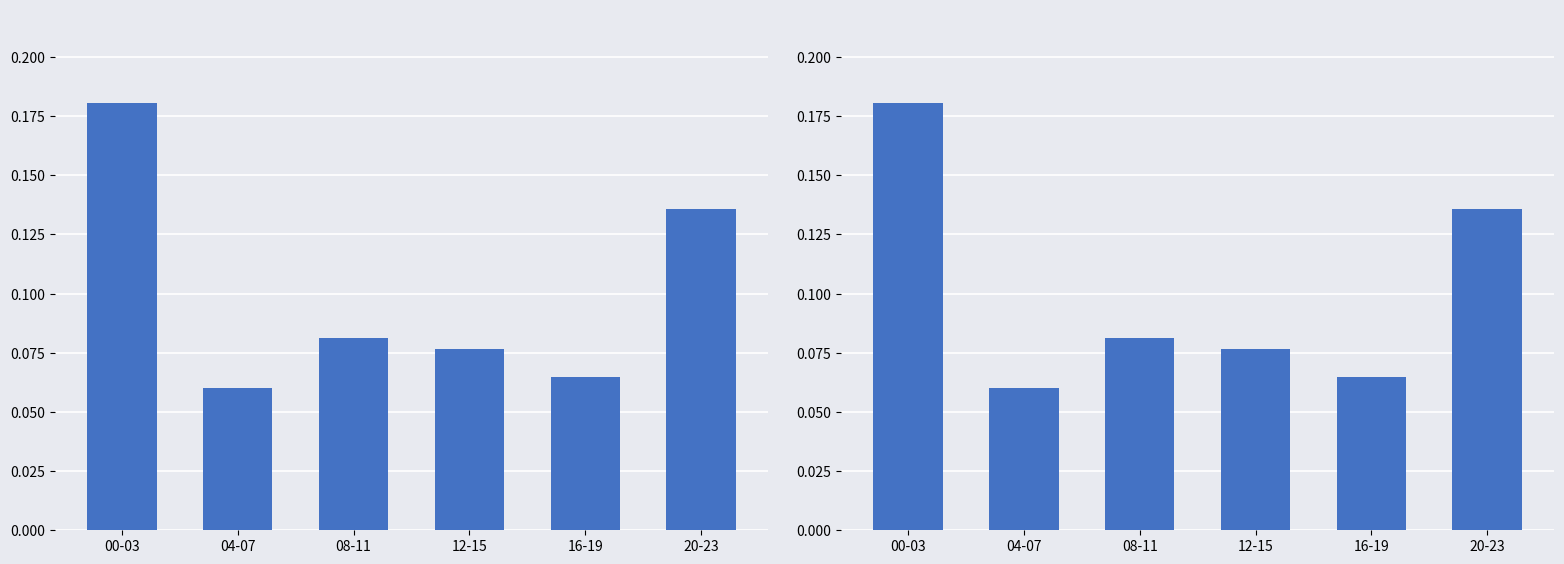

List the labels in order of value, smallest first.

04-07, 16-19, 12-15, 08-11, 20-23, 00-03